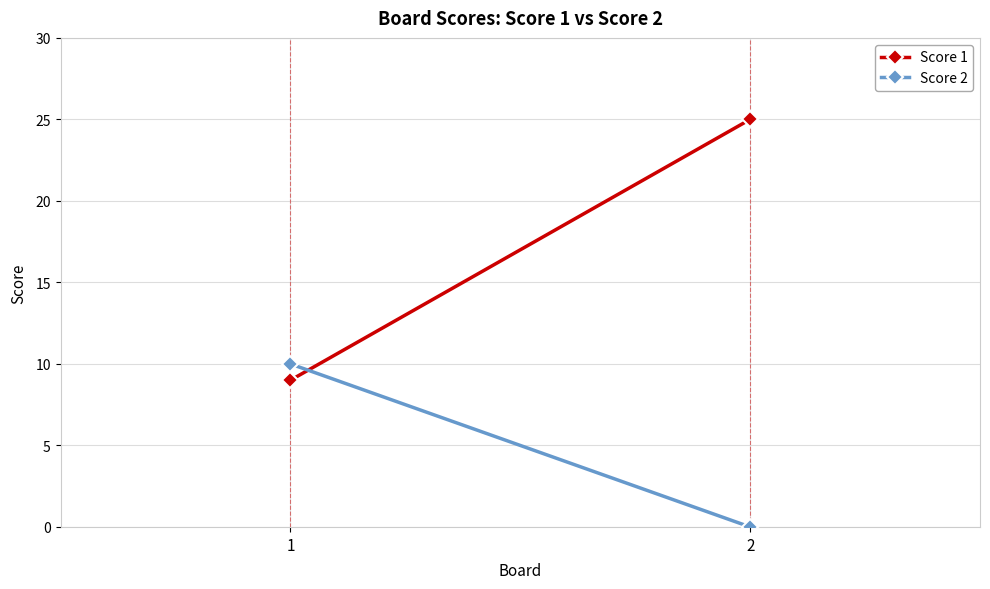

At how many categories does at least one series exceed 1?

2